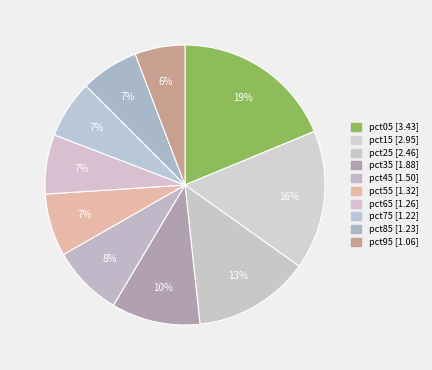

Does any single category account for the majority?

No